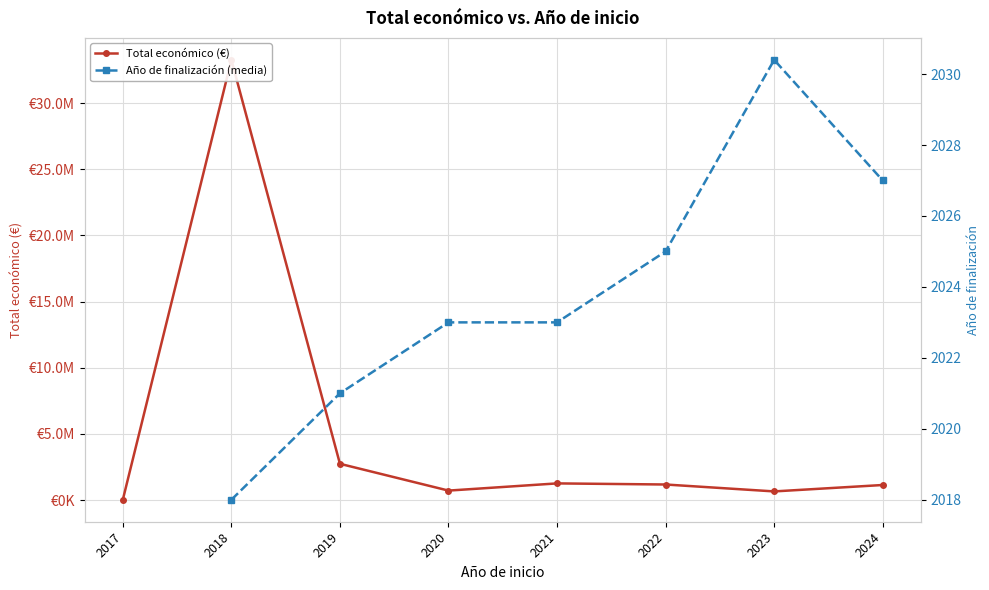

How many lines are shown in the chart?

2